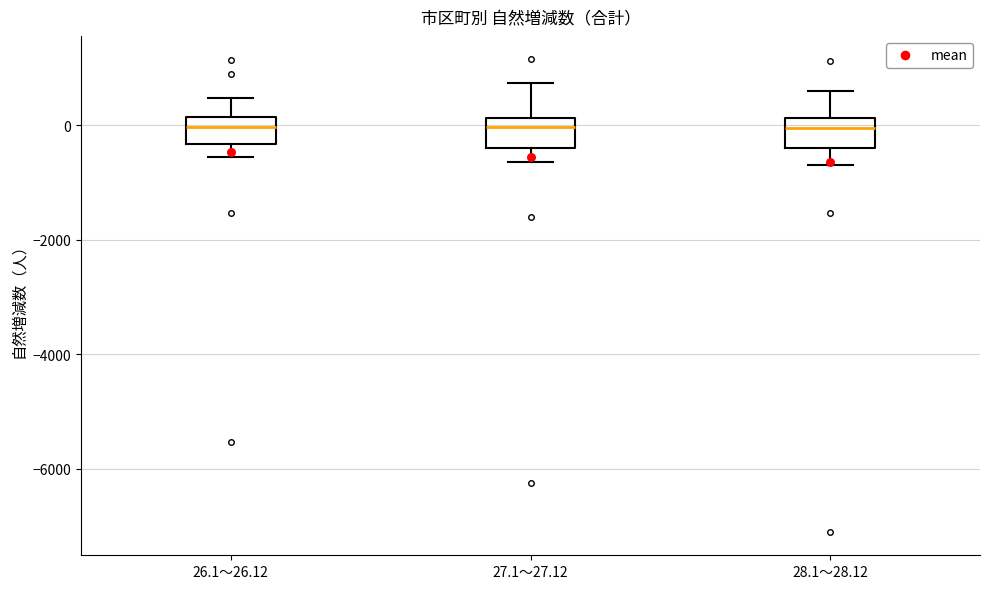

Where is the upper edge of the box for 27.1～27.12 on the y-axis? The values are not printed on the chart, so give them approximately, as read against the axis.

200